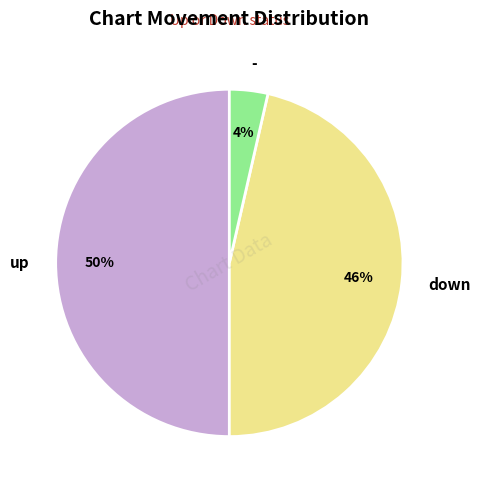

Which has a higher value, - or up?

up